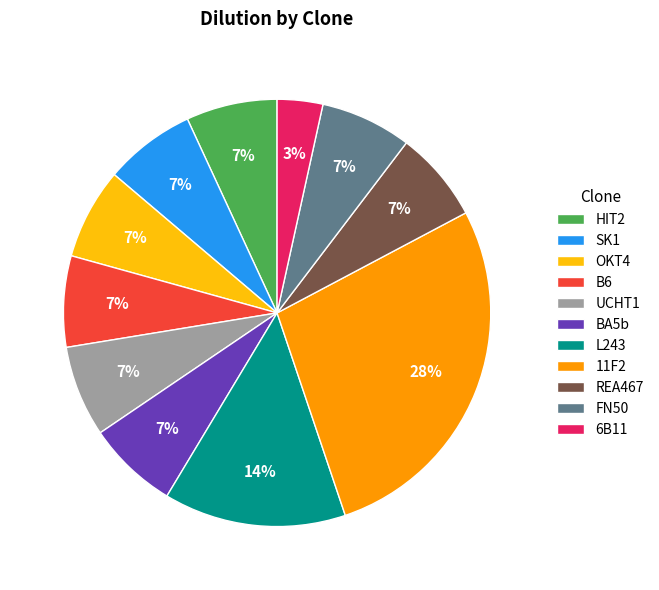

Approximately how many times larger is the value at HIT2 compared to REA467?

1.0